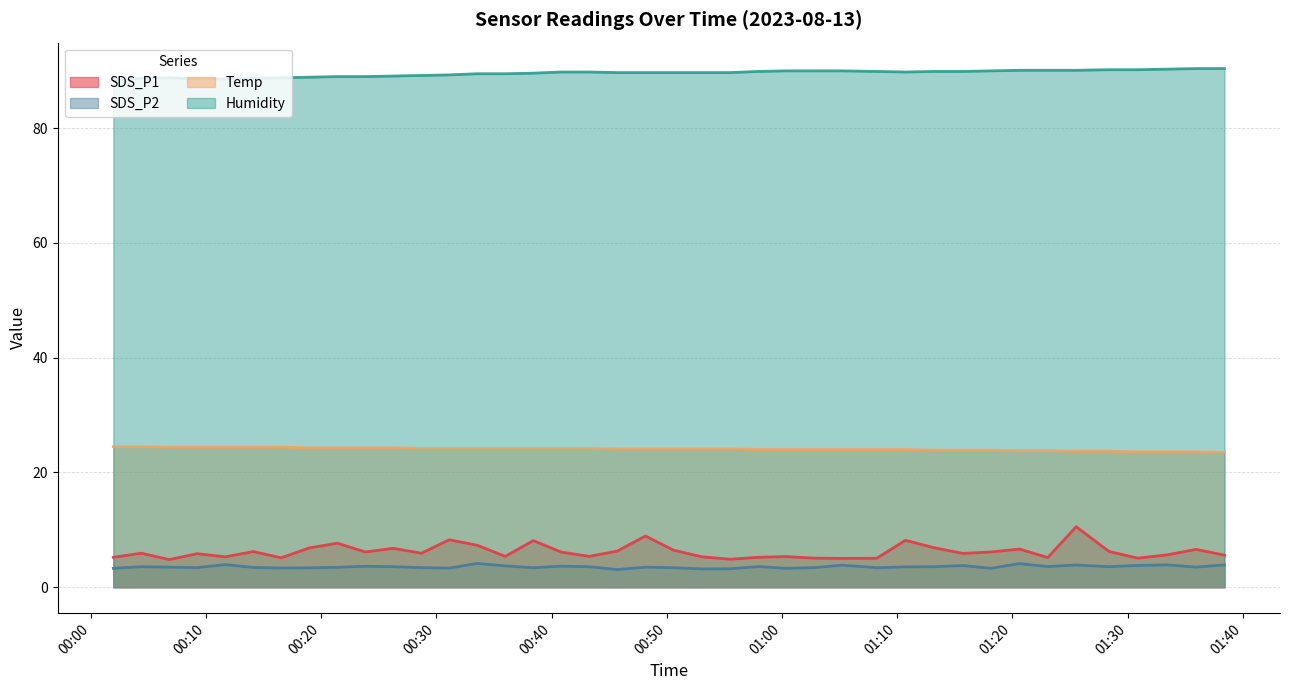

Reading right to left, transcribe all the data shown in this chart.

SDS_P1: 5.6	6.6	5.7	5.1	6.2	10.6	5.2	6.7	6.2	5.9	6.9	8.2	5.0	5.0	5.1	5.3	5.2	4.9	5.3	6.5	8.9	6.3	5.4	6.1	8.1	5.4	7.3	8.3	5.9	6.8	6.2	7.7	6.8	5.1	6.2	5.3	5.8	4.8	5.9	5.2
SDS_P2: 3.9	3.5	3.9	3.8	3.6	3.9	3.6	4.1	3.3	3.8	3.6	3.5	3.4	3.9	3.4	3.3	3.6	3.2	3.2	3.4	3.5	3.1	3.6	3.7	3.4	3.7	4.2	3.3	3.4	3.6	3.6	3.5	3.4	3.4	3.5	4.0	3.4	3.5	3.6	3.3
Temp: 23.5	23.6	23.6	23.6	23.7	23.7	23.8	23.8	23.9	23.9	23.9	24.0	24.0	24.0	24.0	24.0	24.0	24.1	24.1	24.1	24.1	24.1	24.2	24.2	24.2	24.2	24.2	24.2	24.2	24.3	24.3	24.3	24.3	24.4	24.4	24.4	24.4	24.4	24.5	24.5
Humidity: 90.4	90.4	90.3	90.2	90.2	90.1	90.1	90.1	90.0	89.9	89.9	89.8	89.9	90.0	90.0	90.0	89.9	89.7	89.7	89.7	89.7	89.7	89.8	89.8	89.6	89.5	89.5	89.3	89.2	89.1	89.0	89.0	88.9	88.8	88.7	88.6	88.6	88.8	88.7	88.5